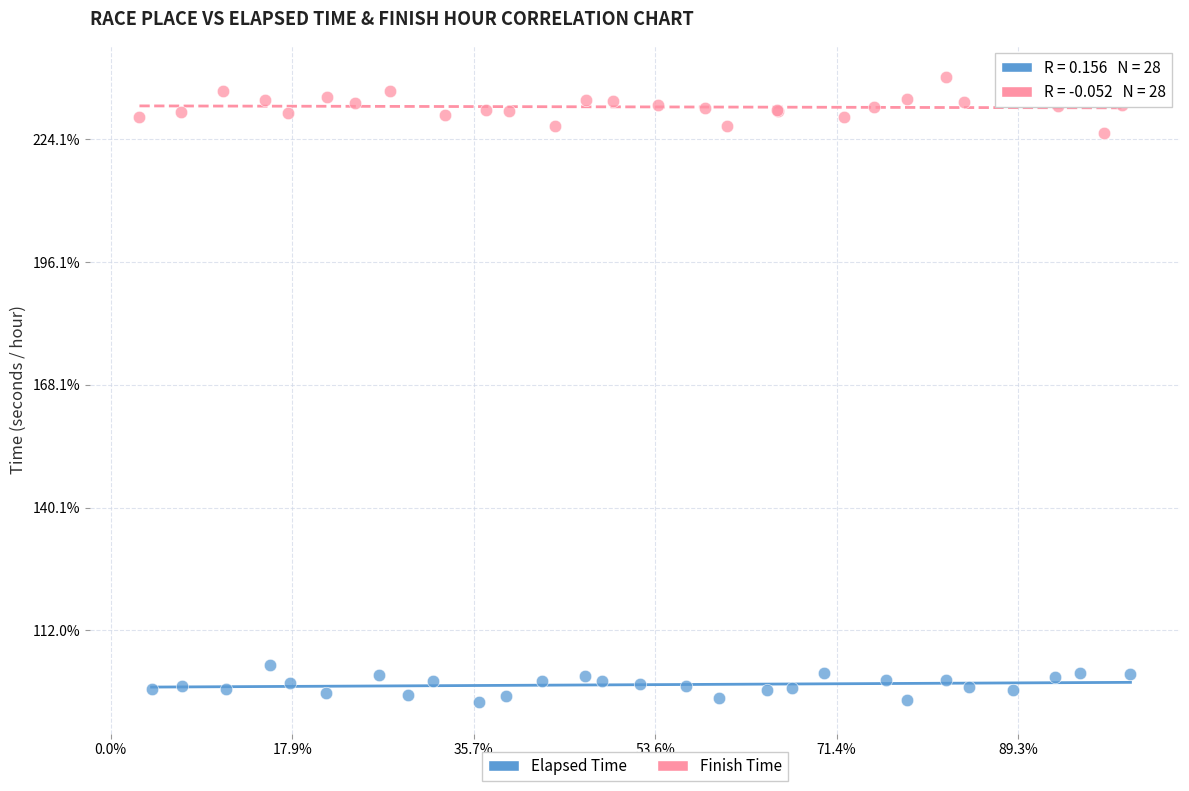

Which series reaches the minimum Y coordinate?

Elapsed Time